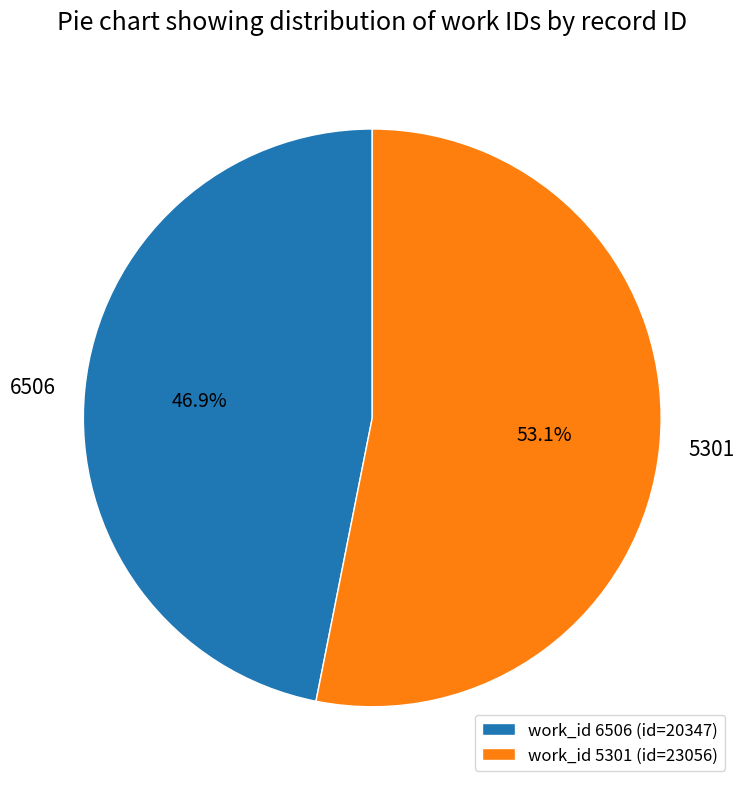

Is 6506 the majority of the pie?

No